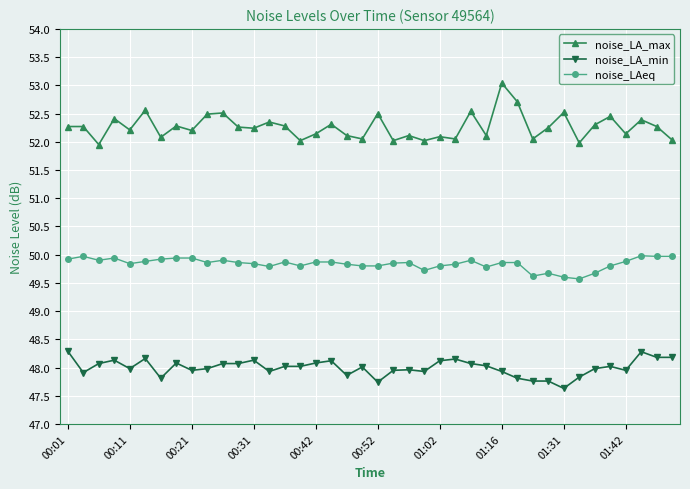

What is the value of the noise_LA_min point at the 21st from the left?

47.7